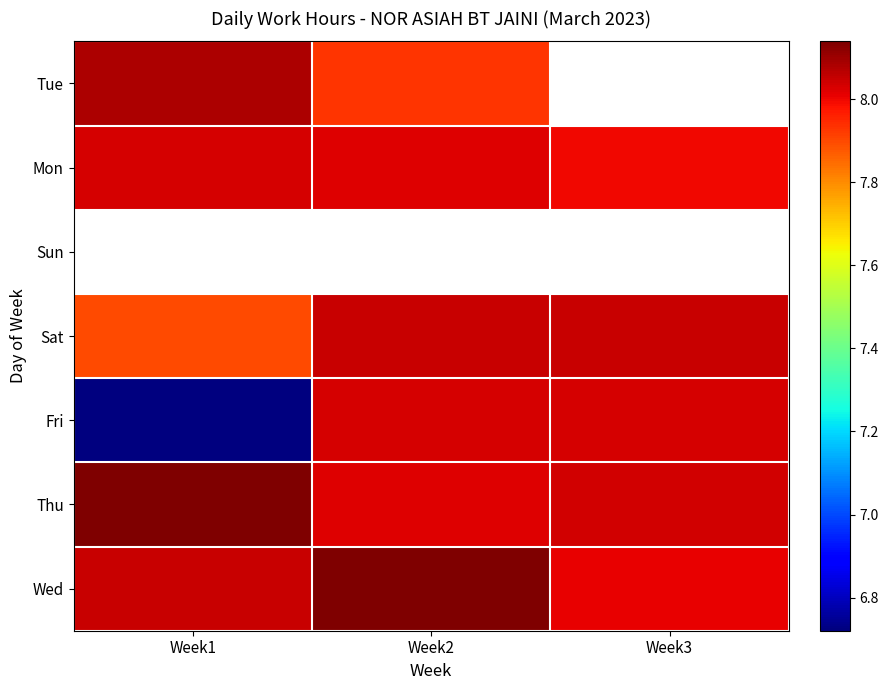

At how many categories does at least one series exceed 0?

3